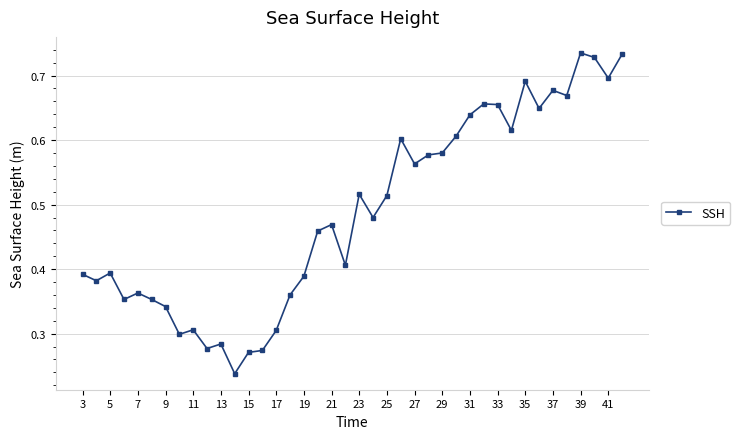

How many lines are shown in the chart?

1